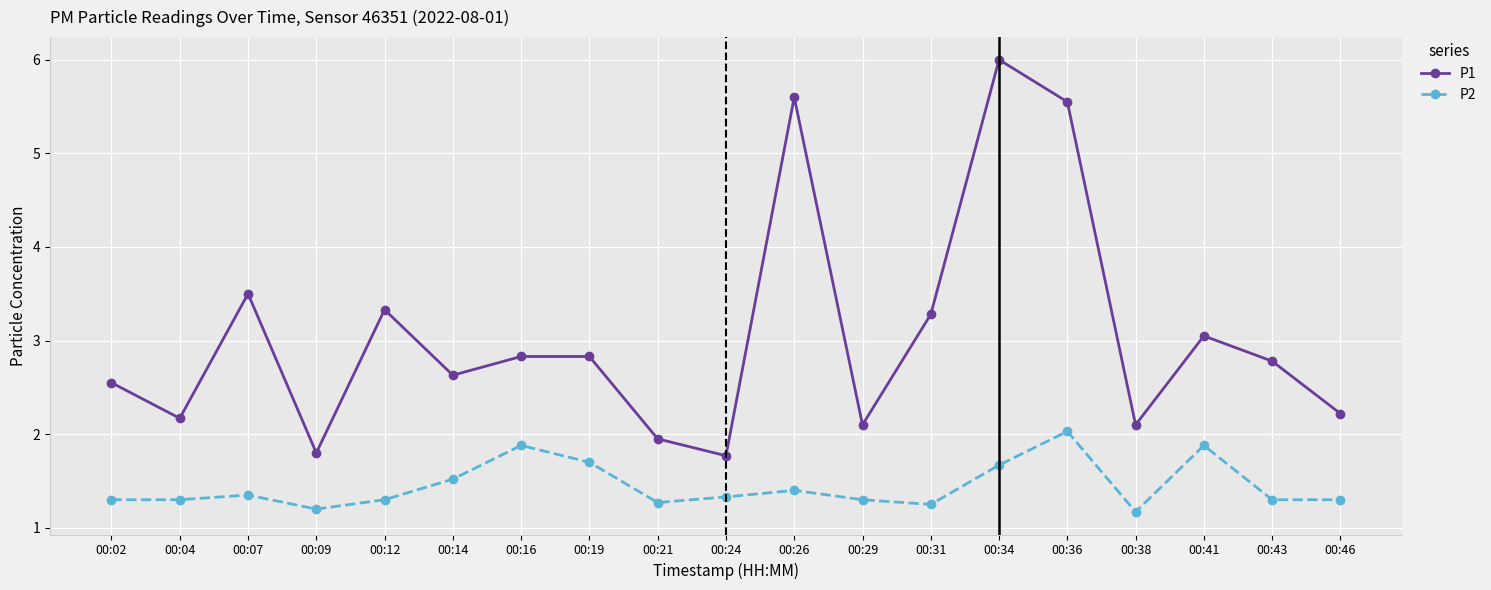

Which series has the largest range (max minus min)?

P1